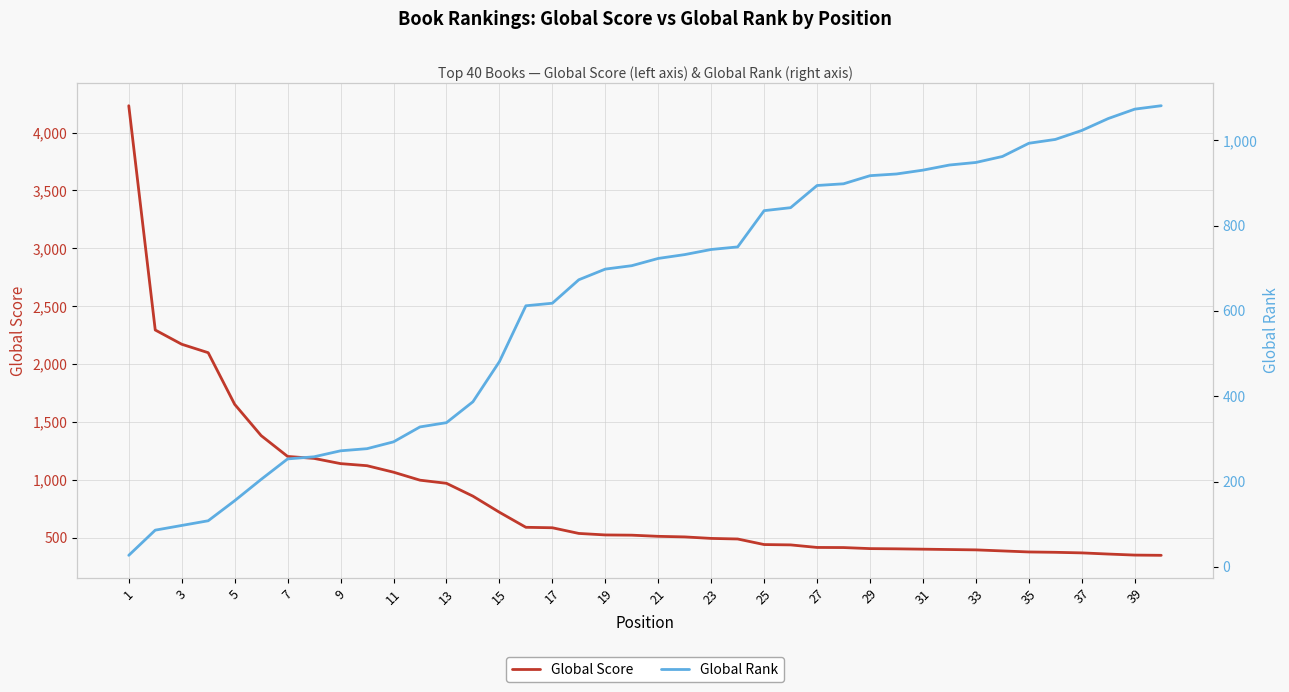

True or false: Global Rank has more than 0 interior local peaks.

False